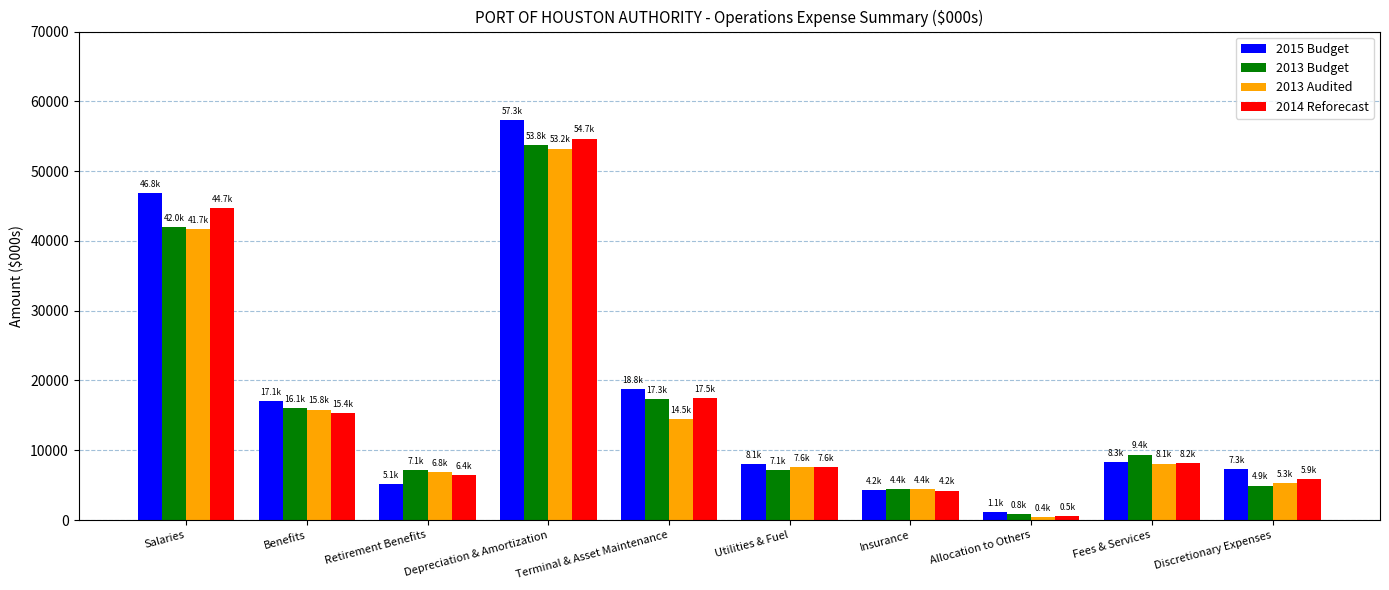

Which category has the highest value in the 2014 Reforecast series?

Depreciation & Amortization